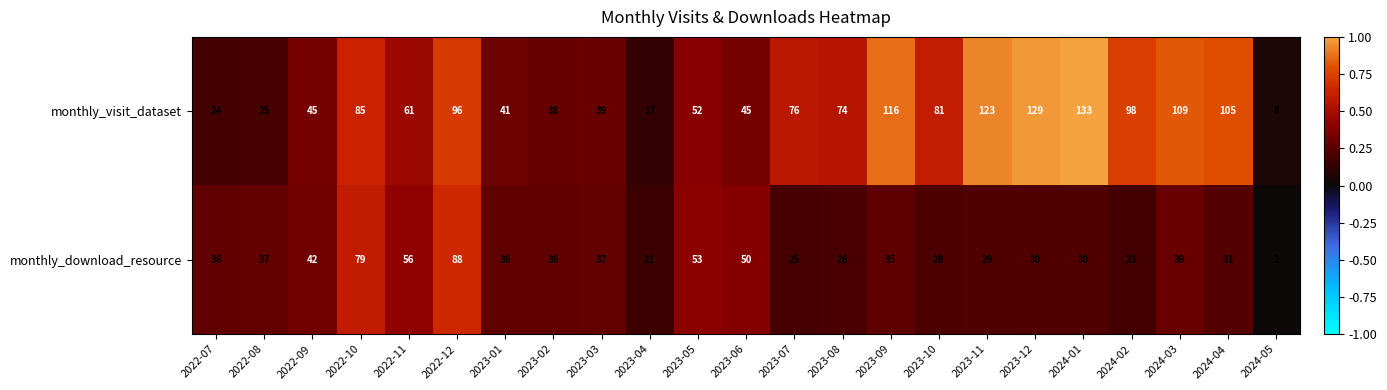

Rank the series at 2023-01 from lowest to highest value.

monthly_download_resource, monthly_visit_dataset